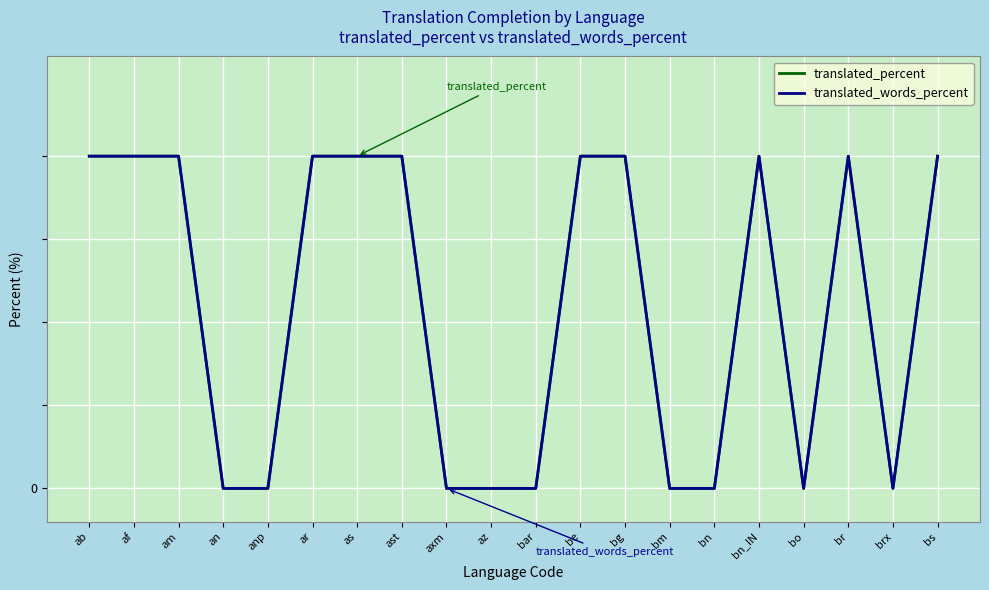

Is this an area chart (filled region under the line)?

No